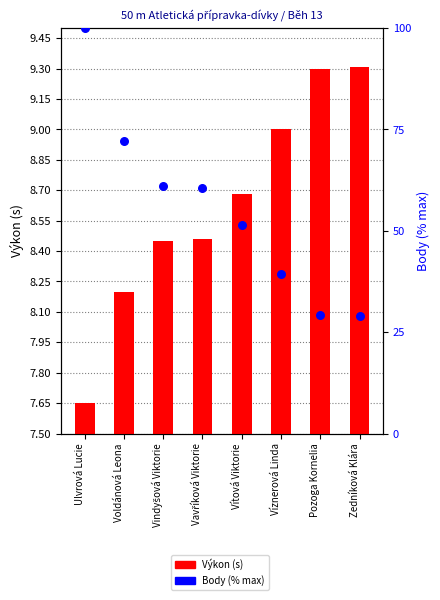

Is the value of Body (% rank) at Vavříková Viktorie greater than the value of Výkon (s) at Vindyšová Viktorie?

Yes